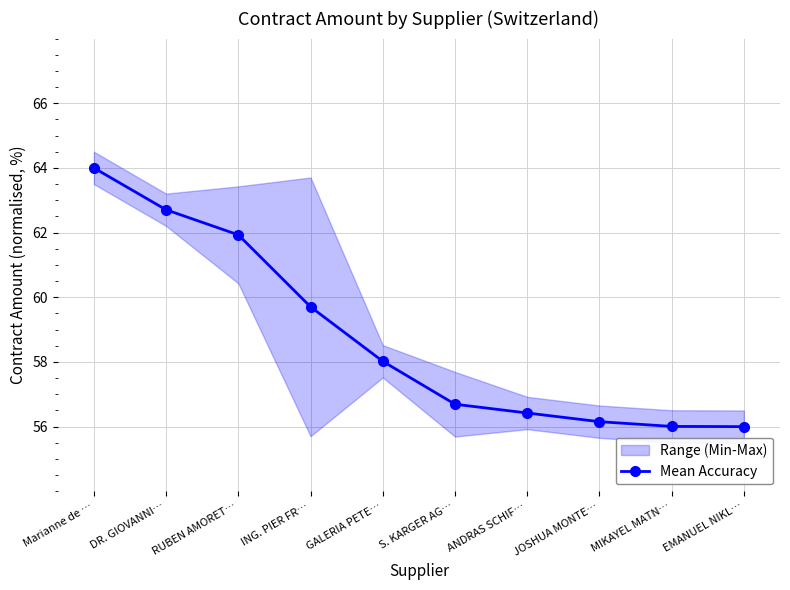

Where is the data nearest to the value 60?

ING. PIER FR…